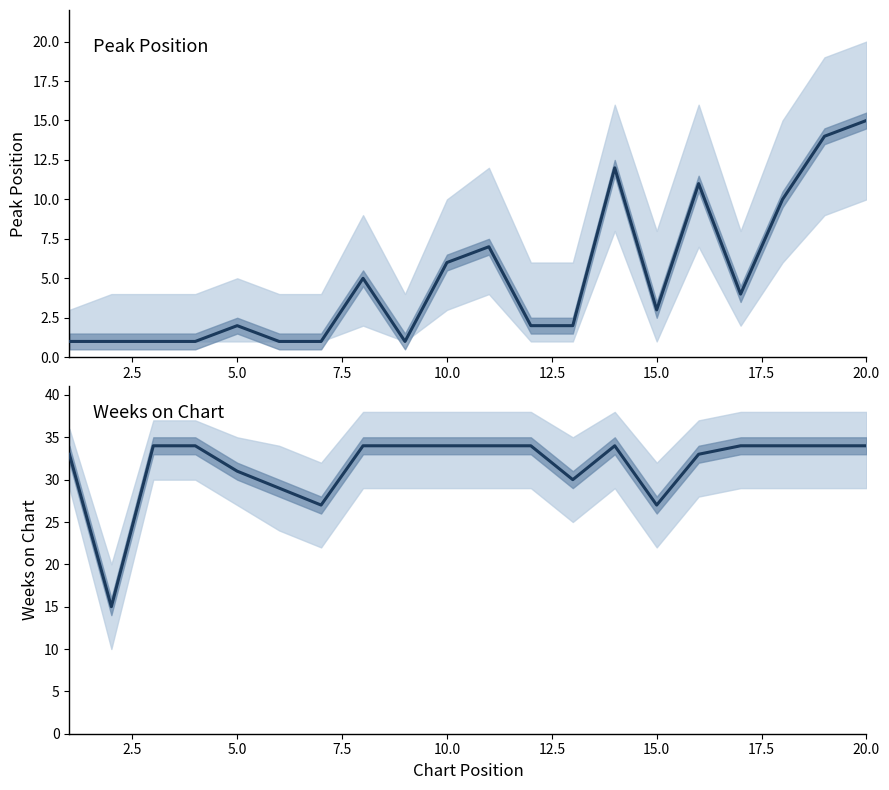

Rank the series by their maximum value, from lowest to highest.

Peak Position, Weeks on Chart